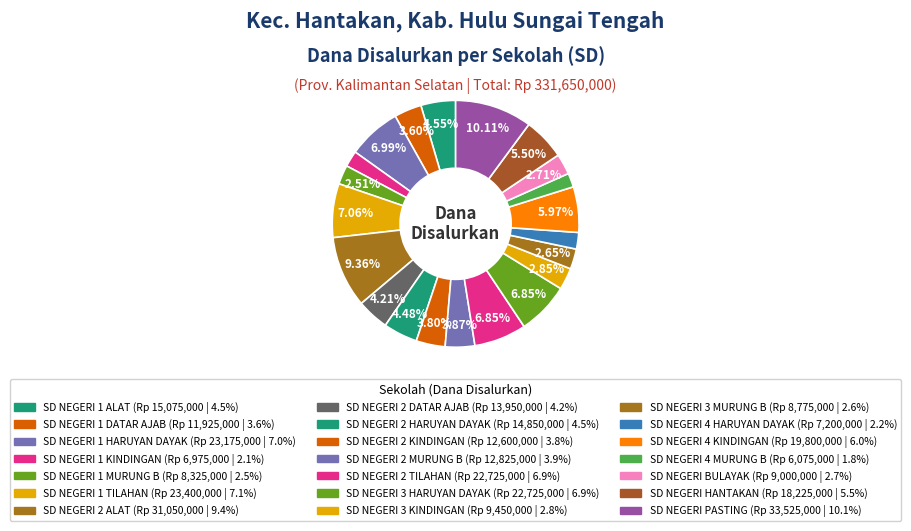

How many segments does this pie chart have?

21